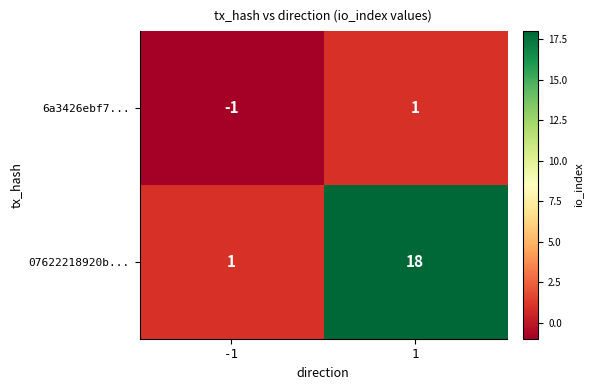

Reading left to right, extract all data points from this chart.

6a3426ebf7...: -1=-1	1=1
07622218920b...: -1=1	1=18